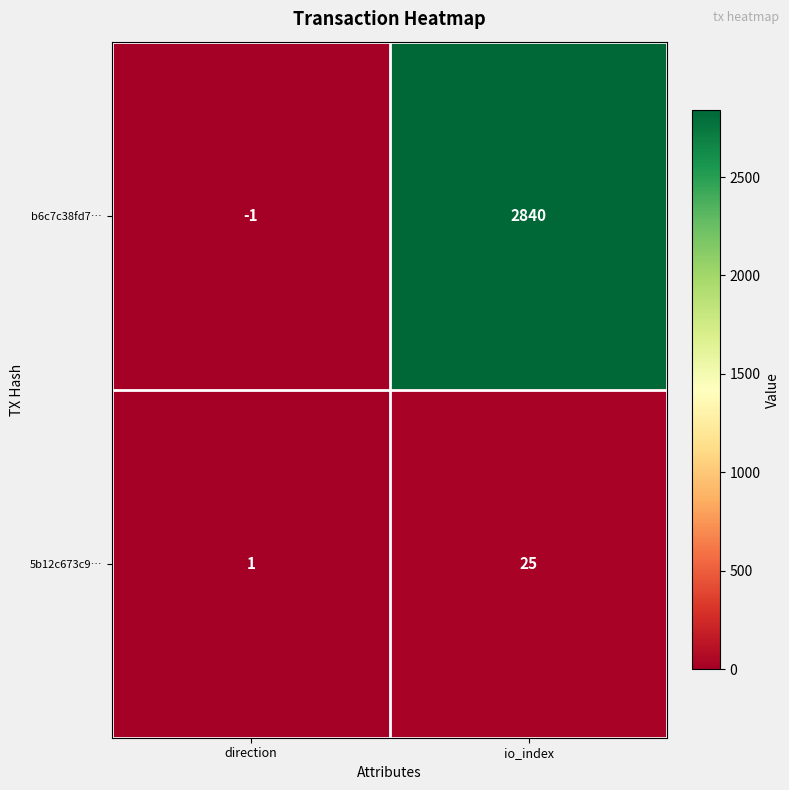

True or false: b6c7c38fd7… has a value of 1122 at io_index.

False